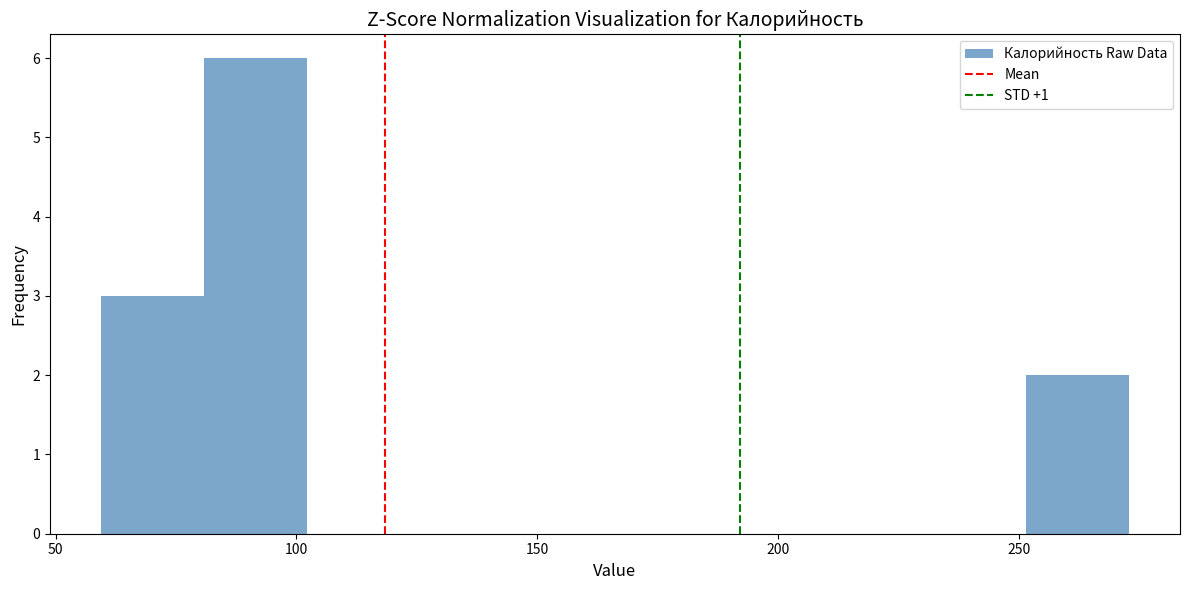

Reading left to right, list every bar in this chart as the range it spans on the x-axis followed by its height. Neither the bar edges nor the heights are printed on the chart, so give them approximately, as read against the axes.

60 to 80: 3
80 to 100: 6
100 to 125: 0
125 to 145: 0
145 to 165: 0
165 to 185: 0
185 to 210: 0
210 to 230: 0
230 to 250: 0
250 to 275: 2